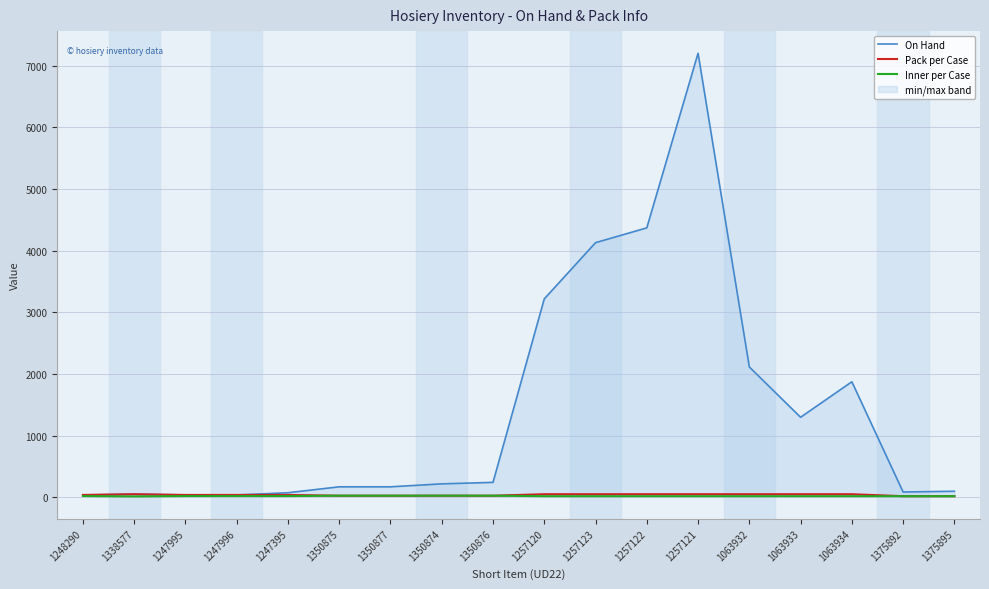

Does the chart have visible grid lines?

Yes